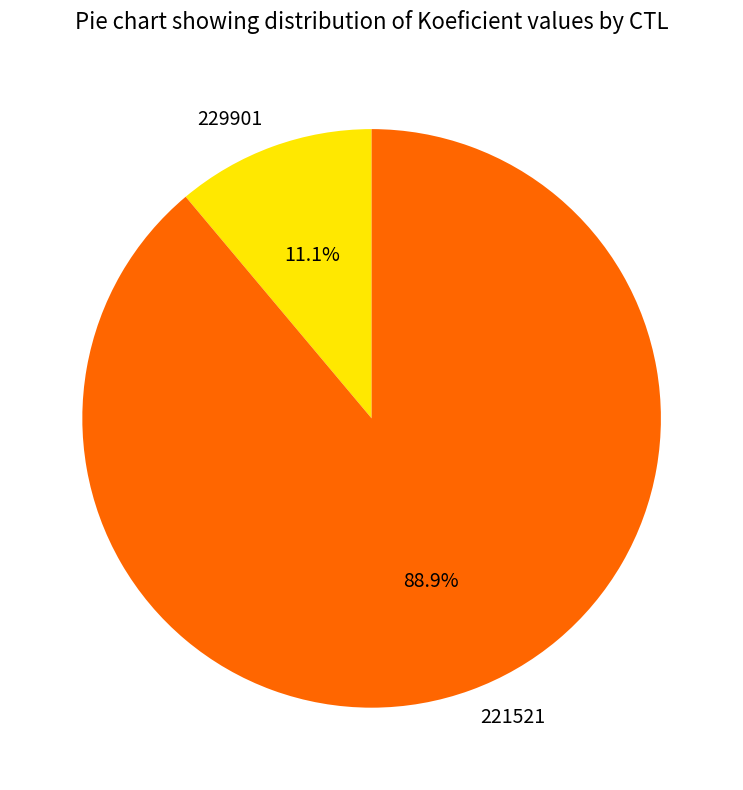

To the nearest percent, what portion does 229901 represent?

11%